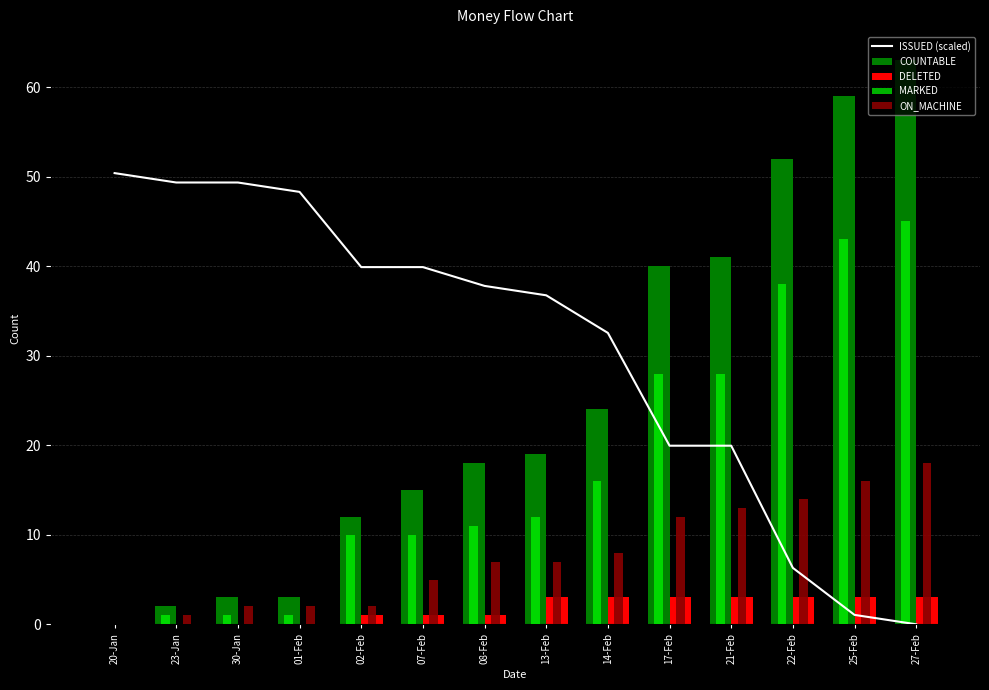

The ON_MACHINE series shows 8.0 at 14-Feb. True or false?

True